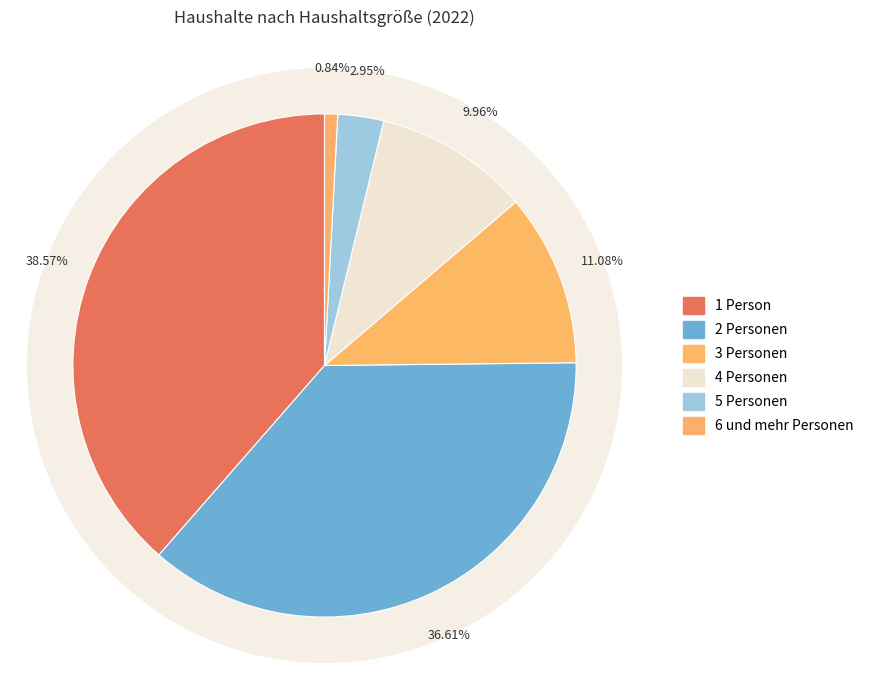

Is it true that 6 und mehr Personen is 11% of the pie?

False